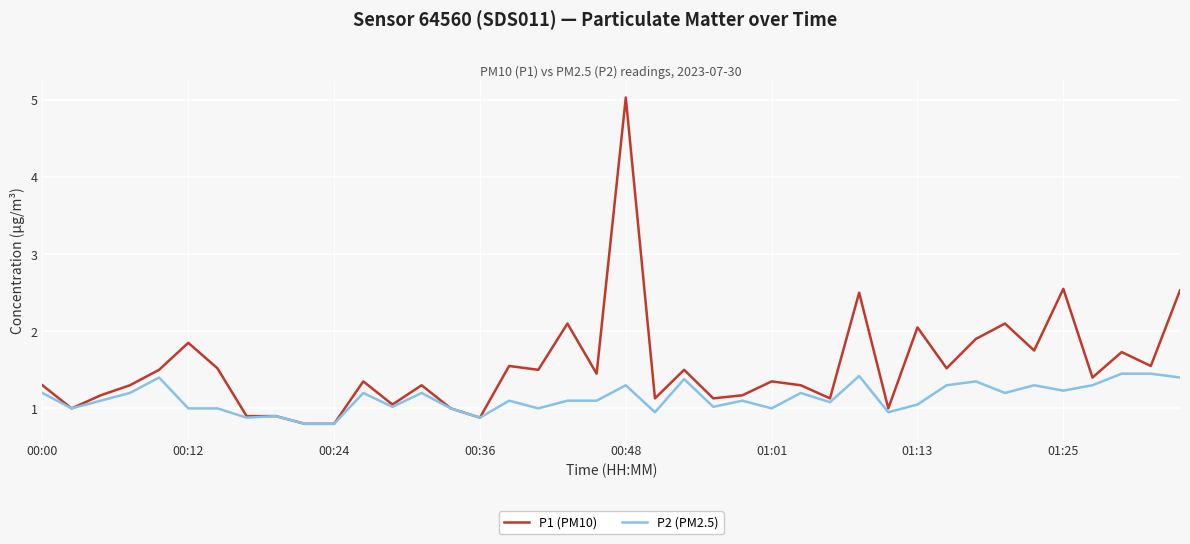

Which series has the largest total across all categories?

P1 (PM10)